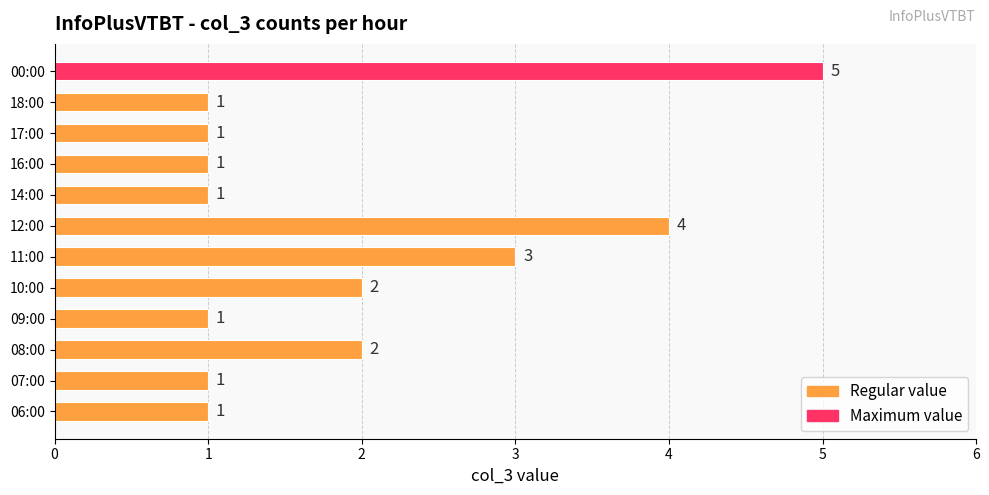

Approximately how many times larger is the value at 06:00 compared to 10:00?

0.5